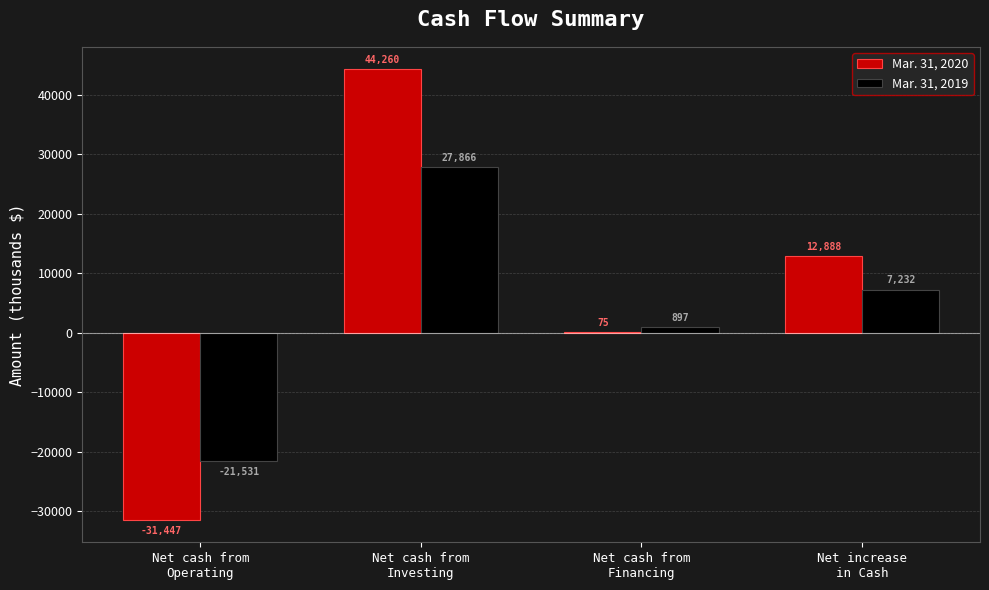

How many Mar. 31, 2020 values are between 75 and 44260?

3